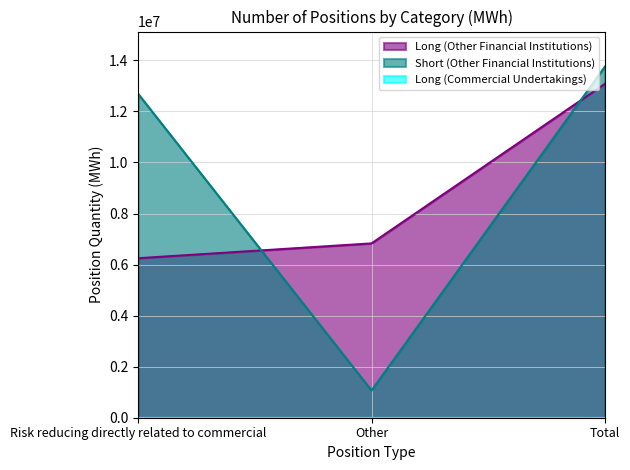

What is the sum of all Short (Other Financial Institutions) values?

27505476